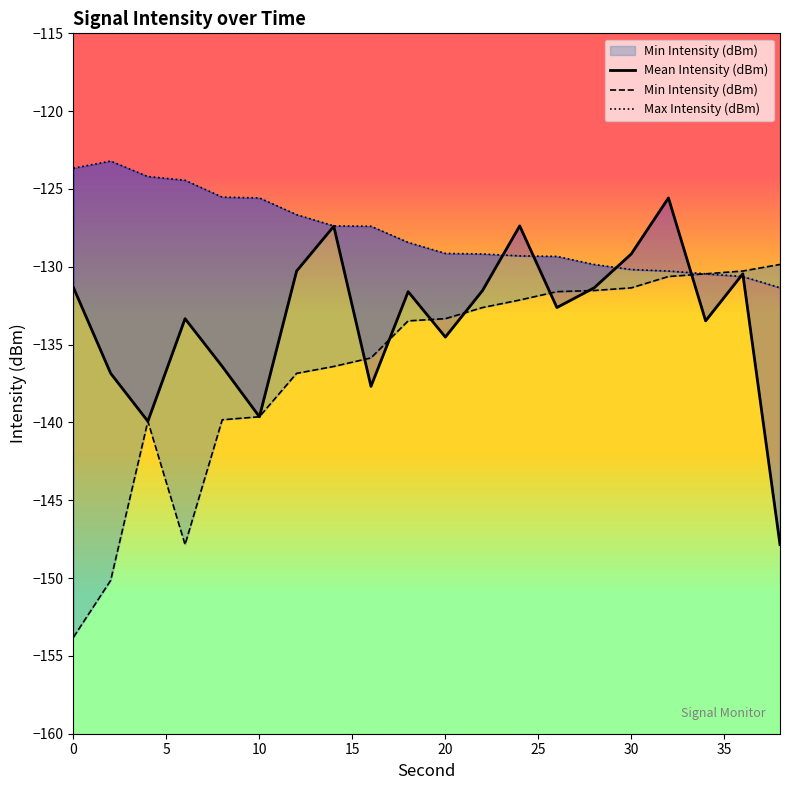

How many categories are shown in the chart?

20